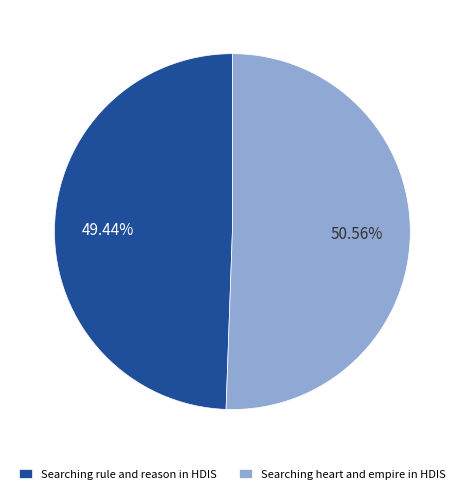

Which category has the biggest portion of the pie?

Searching heart and empire in HDIS